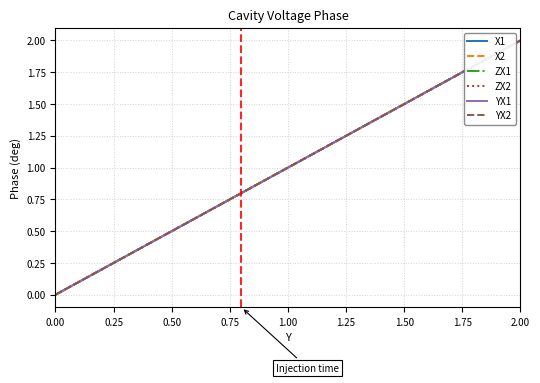

Does the chart display data point markers on the line(s)?

No